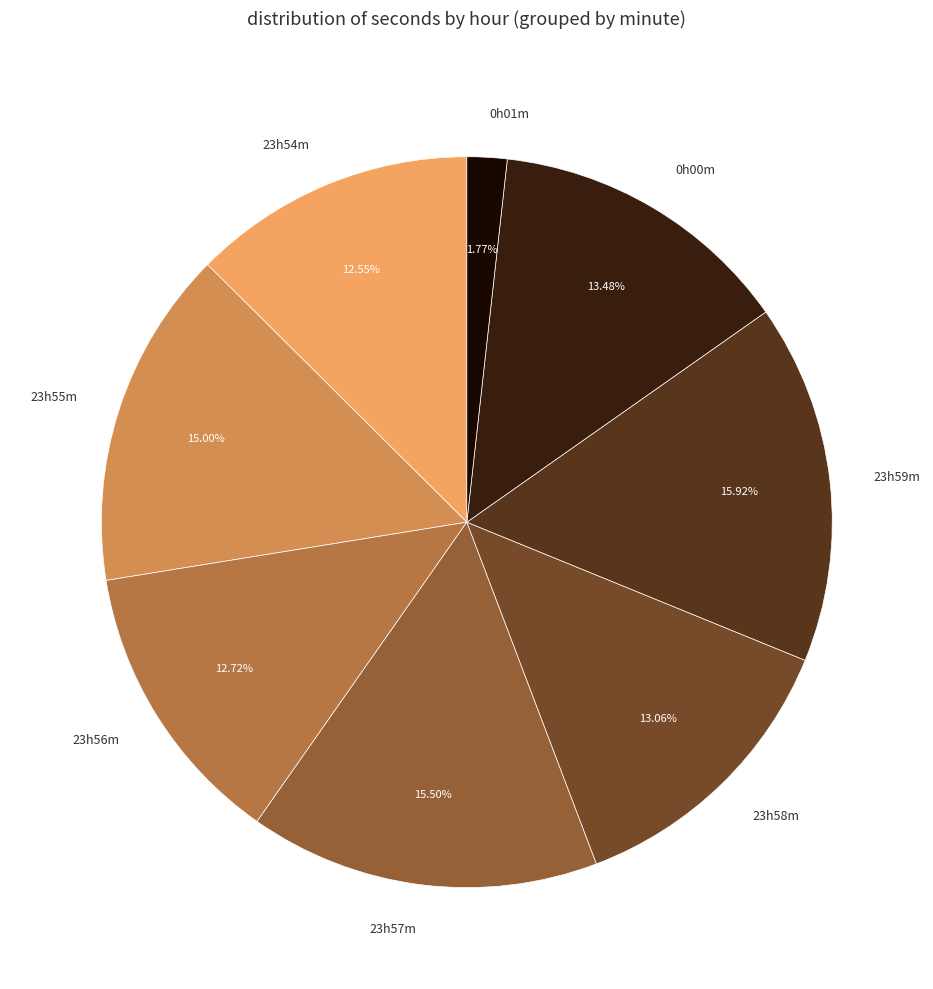

Do 23h56m and 23h55m together represent more than half of the pie?

No